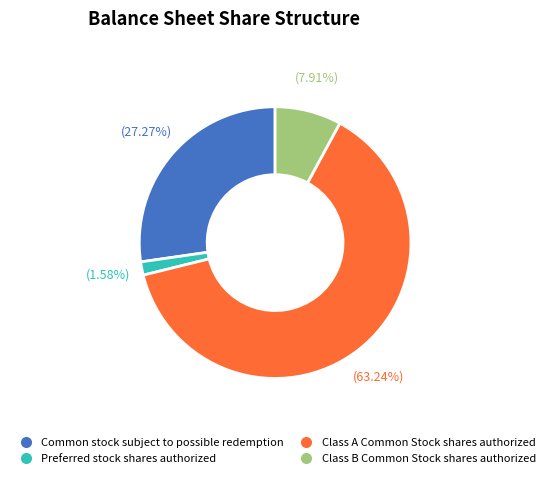

Which slice is the smallest?

Preferred stock shares authorized